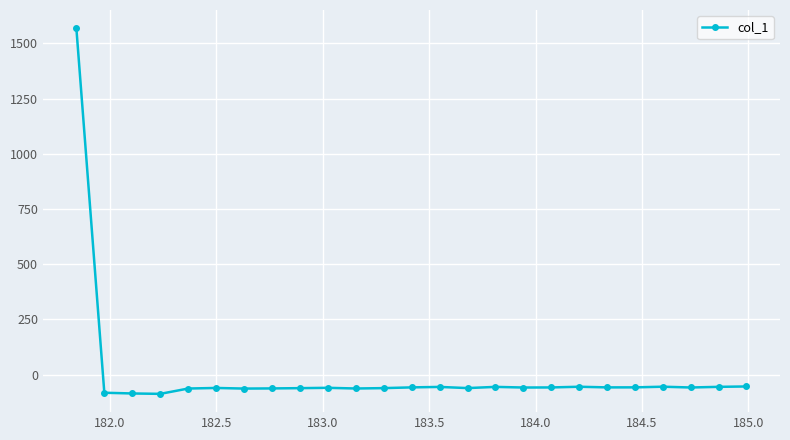

What is the value of the 9th point from the left?

-61.1